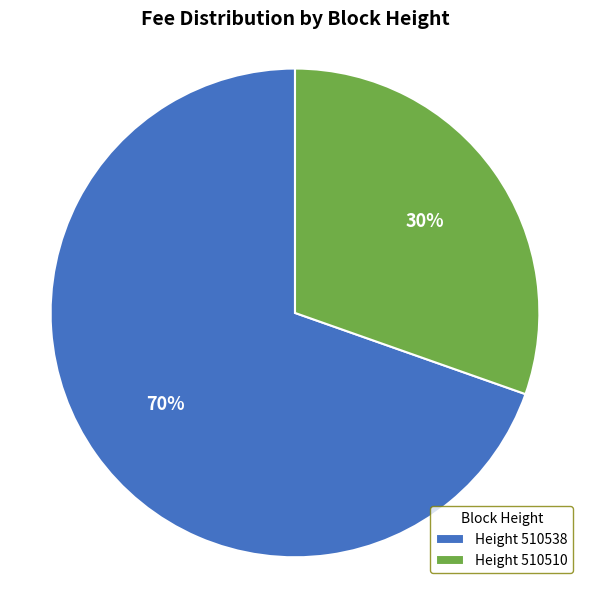

Is there a majority slice in this chart?

Yes